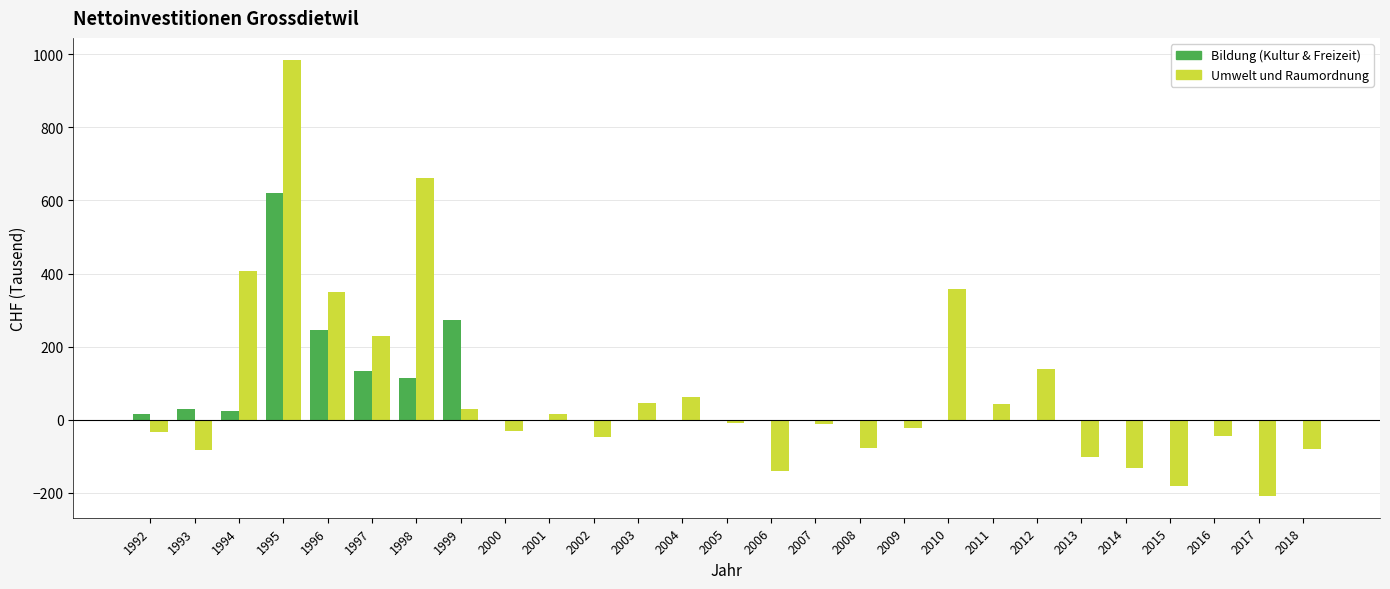

What is the difference between the Umwelt und Raumordnung values at 2004 and 1996?

287.7